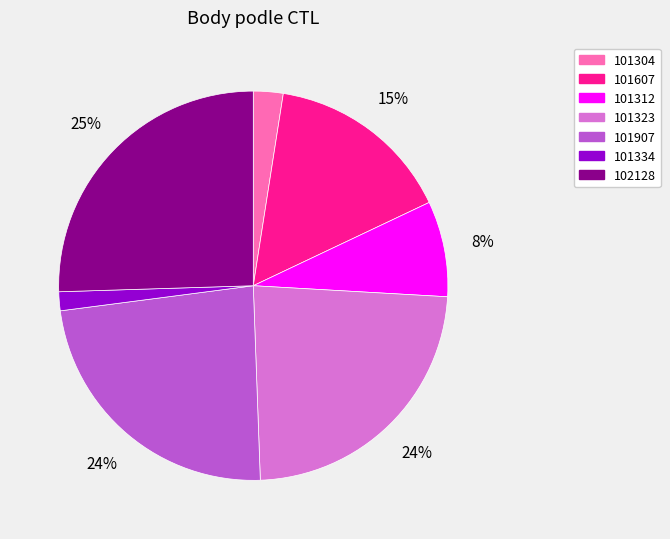

The 101304 slice represents 2% of the pie. True or false?

True